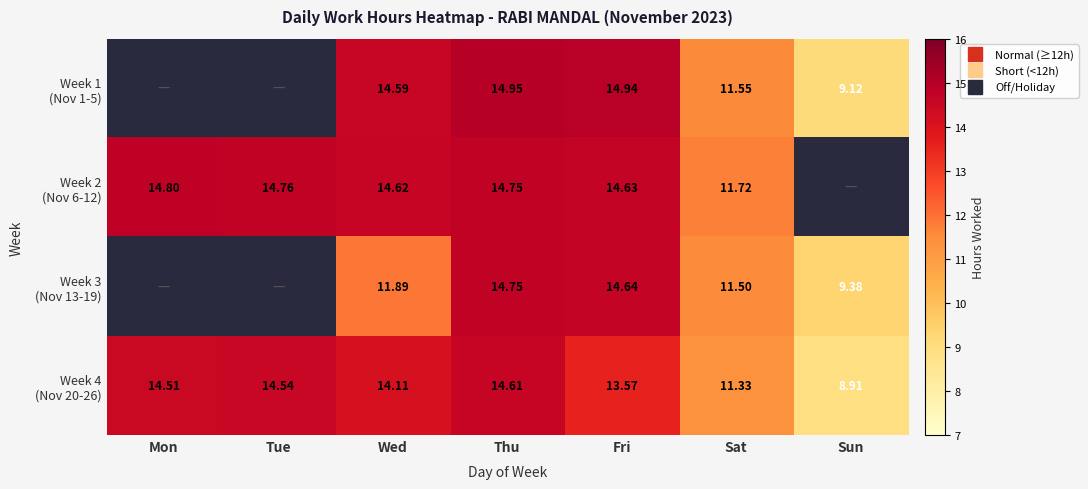

Is the value of Week 1 (Nov 1-5) at Sun greater than the value of Week 2 (Nov 6-12) at Sun?

Yes